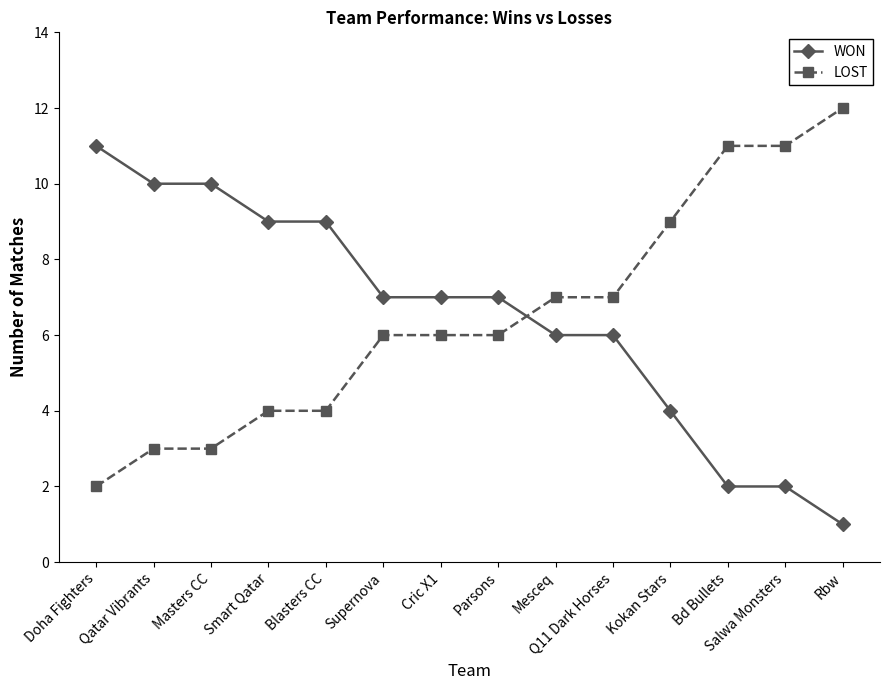

Does the chart have visible grid lines?

No